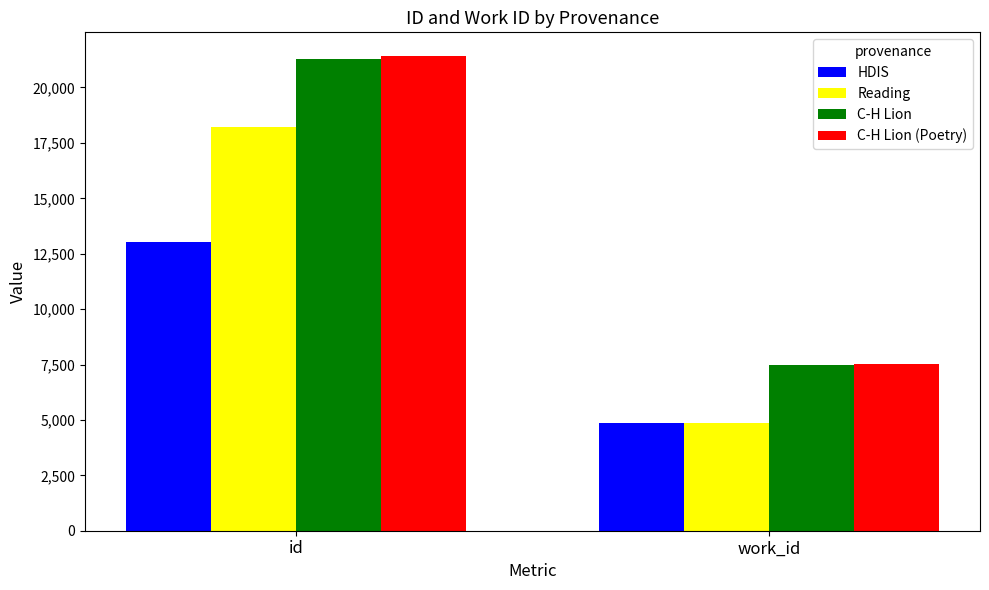

Which label corresponds to the largest value in the chart?

id